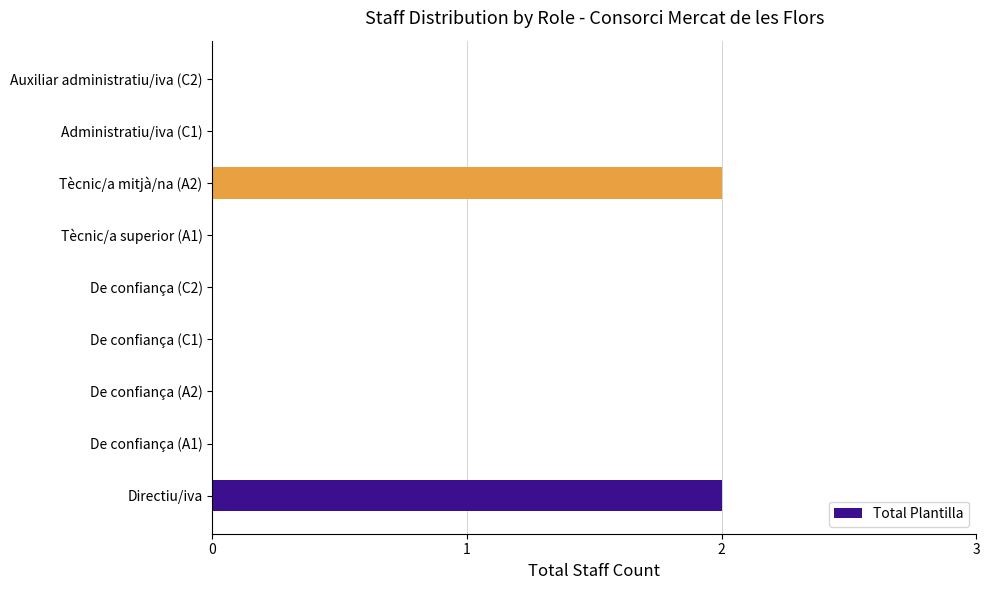

What is the greatest value displayed?

2